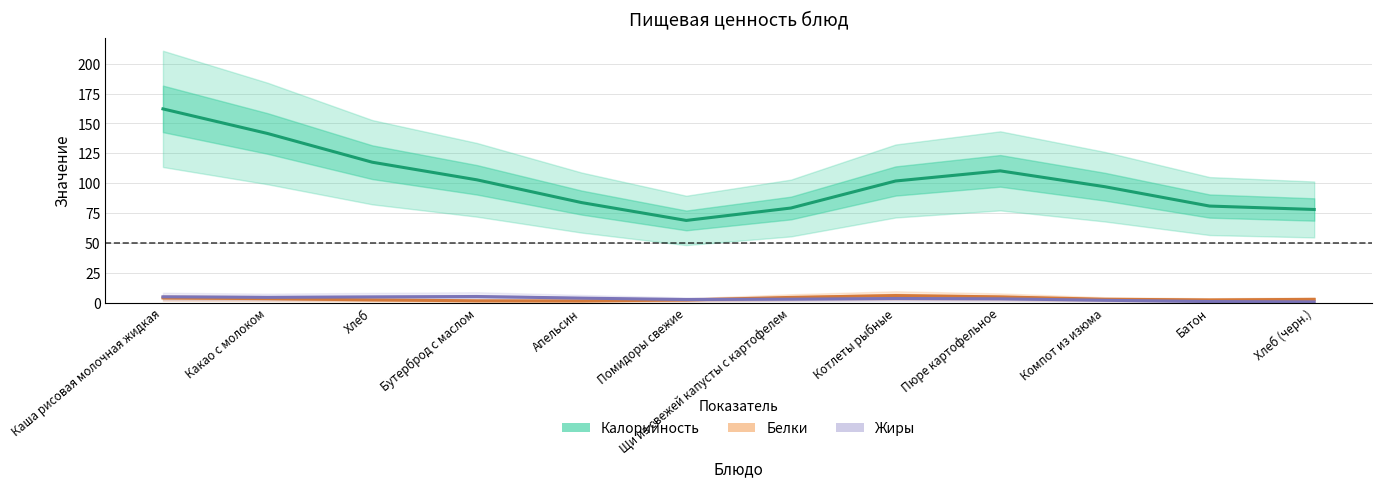

The Калорийность series shows 43.2 at Бутерброд с маслом. True or false?

False